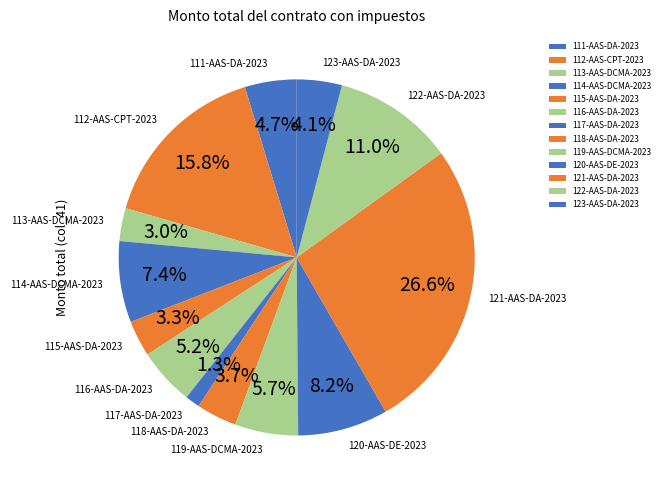

To the nearest percent, what is the combined percentage of 112-AAS-CPT-2023 and 119-AAS-DCMA-2023?

22%